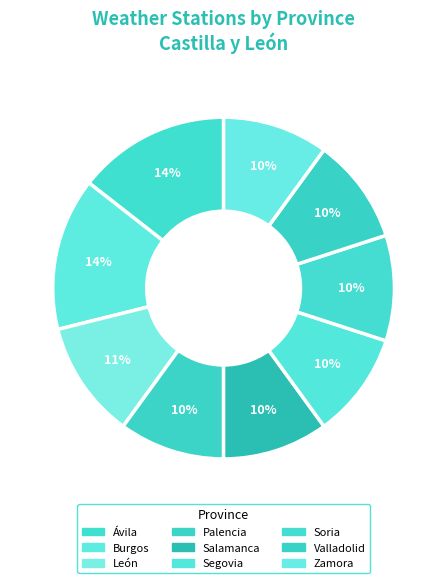

To the nearest percent, what is the combined percentage of Burgos and Salamanca?

24%